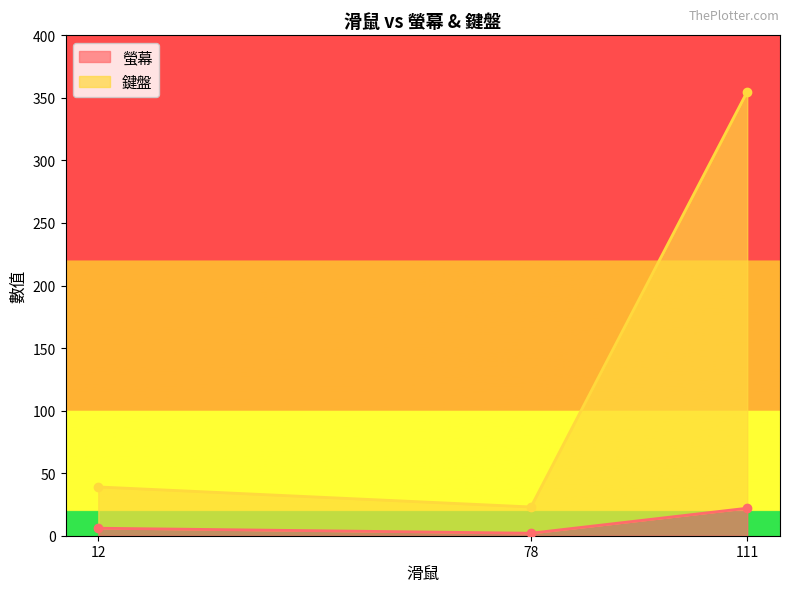

The 螢幕 series shows 6 at 12. True or false?

True